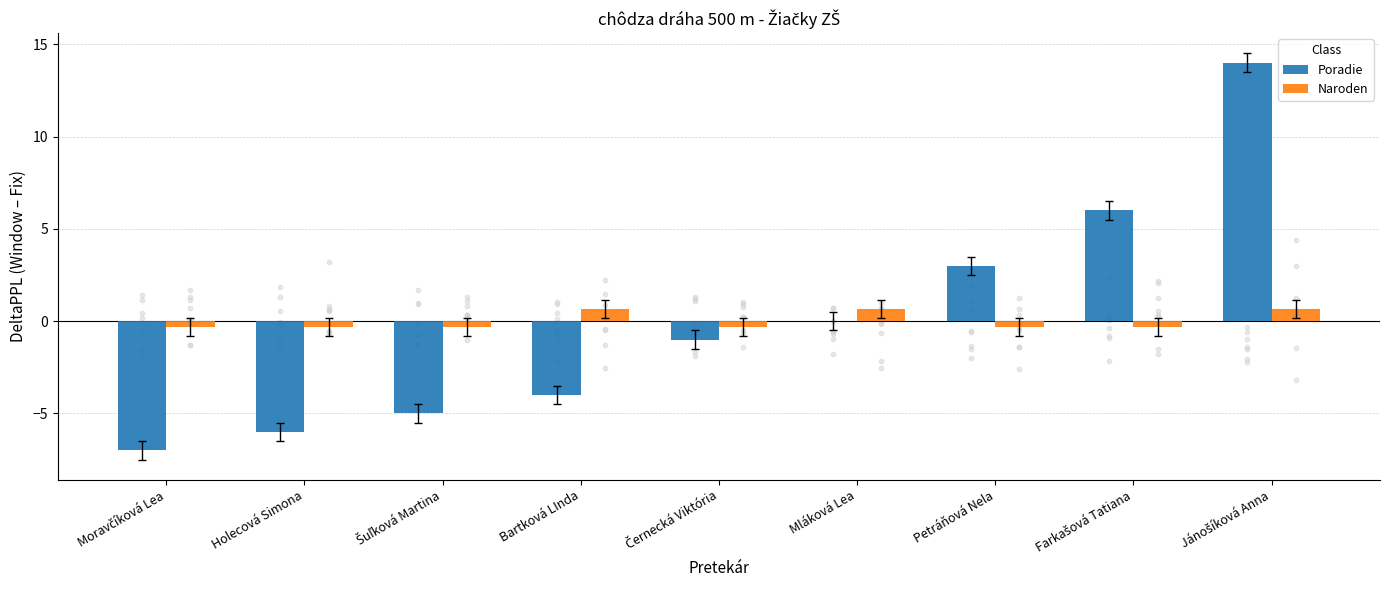

Is the value of Poradie at Bartková LInda greater than the value of Naroden at Mláková Lea?

No